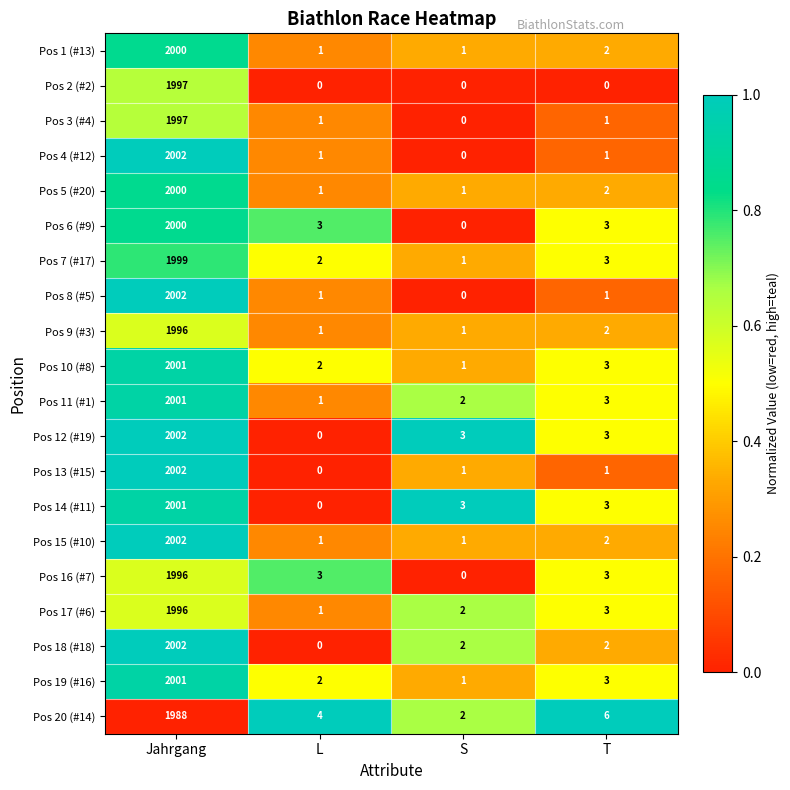

At which category does the chart reach its peak across all series?

Jahrgang